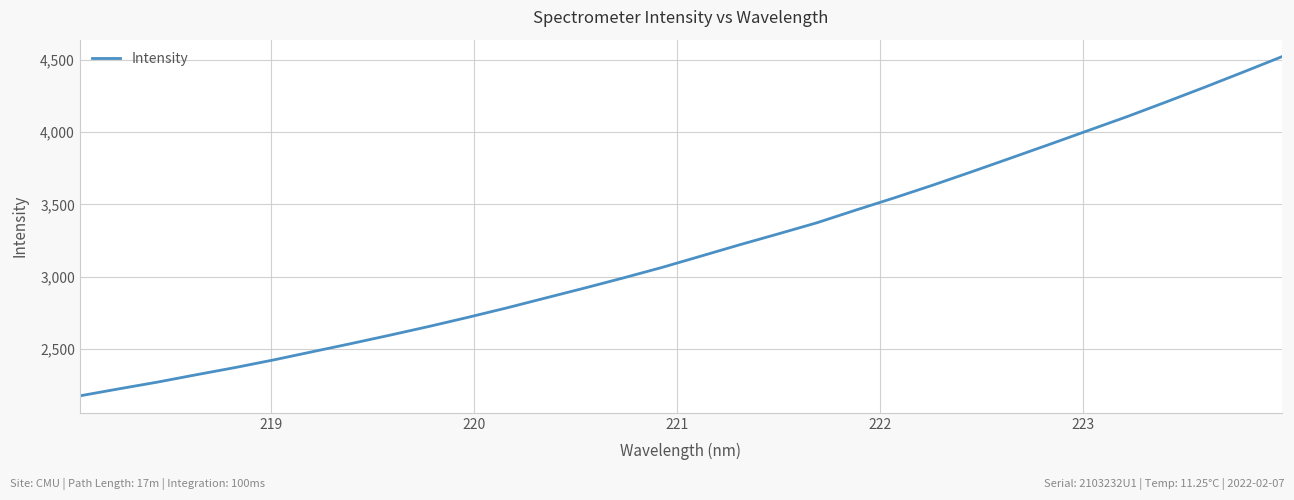

What is the smallest value displayed?

2174.6